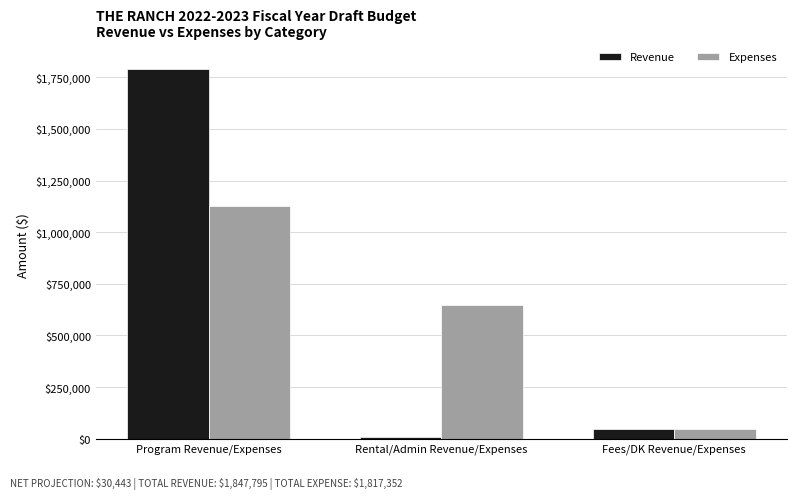

What is the minimum value shown in the chart?

8500